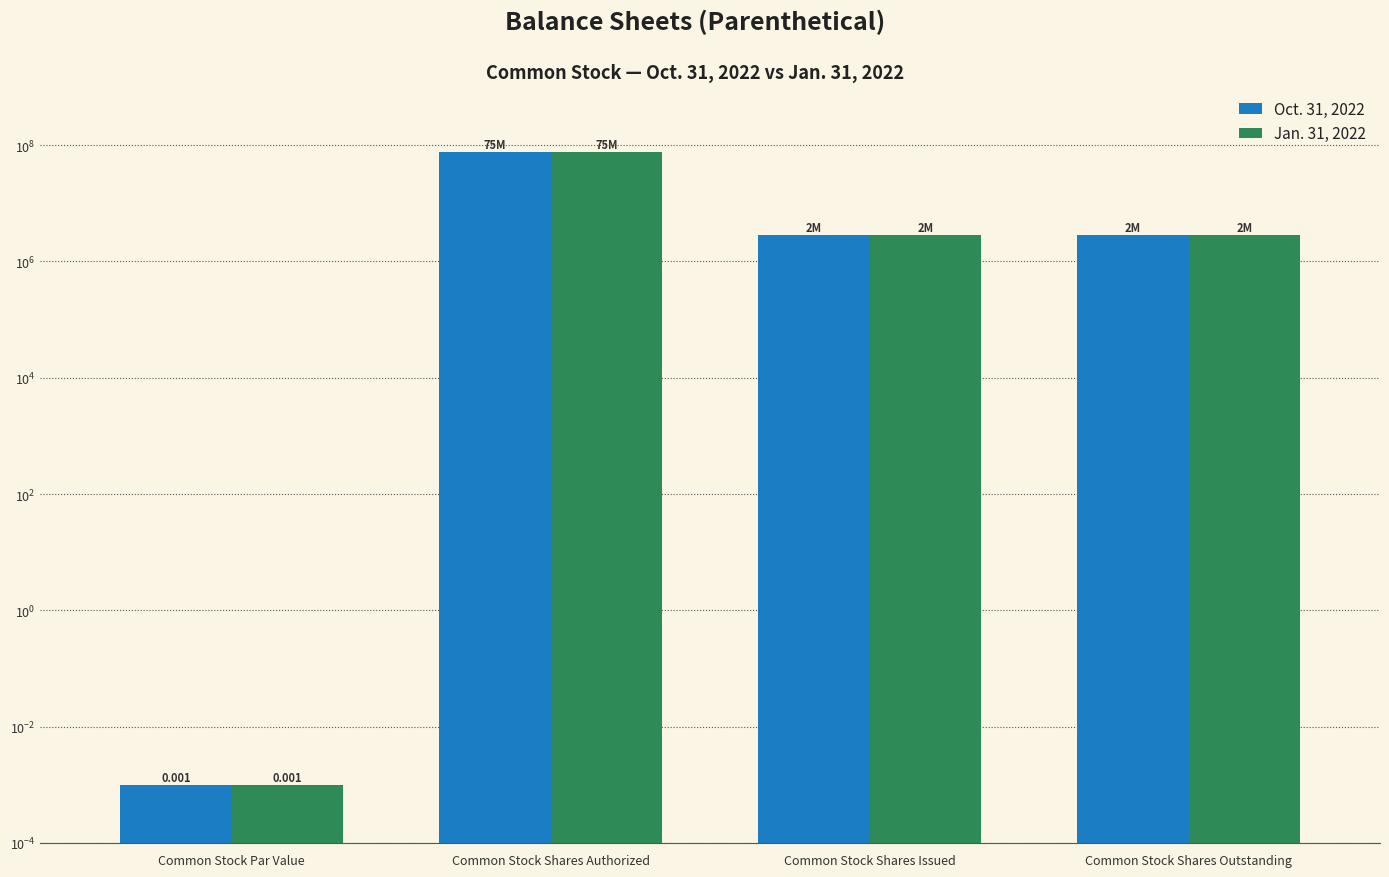

What are all the series names shown in the legend?

Oct. 31, 2022, Jan. 31, 2022